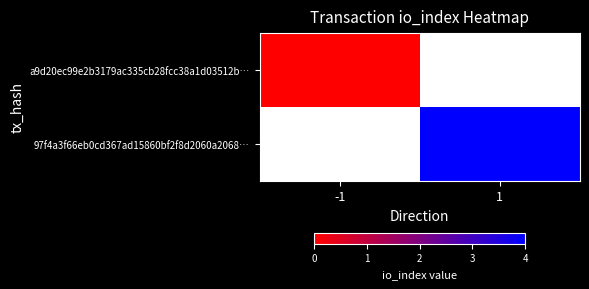

List the series in order of their overall mean, lowest first.

a9d20ec99e2b3179ac335cb28fcc38a1d03512b…, 97f4a3f66eb0cd367ad15860bf2f8d2060a2068…